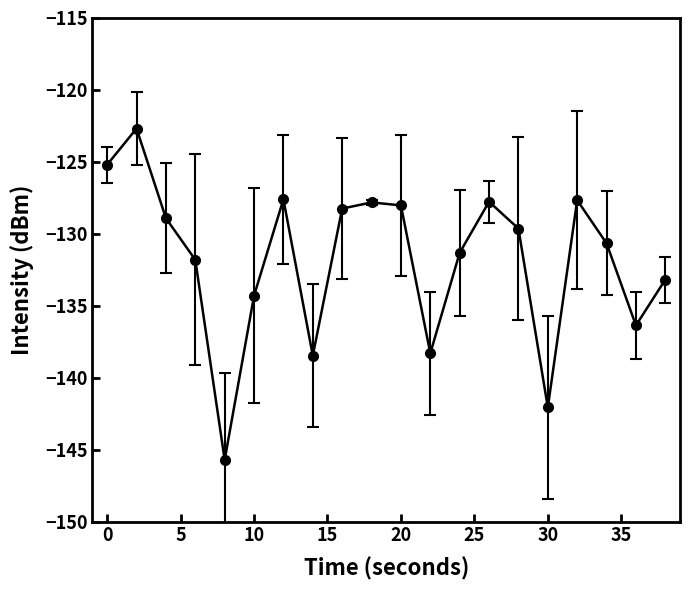

What is the minimum value shown in the chart?

-145.7